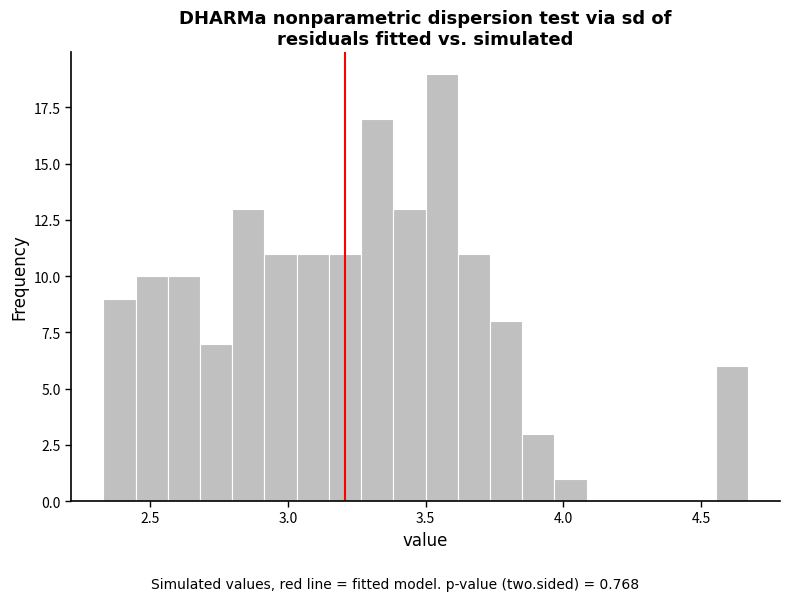

Read against the x-axis, roughly where is the centre of the tallest bar?

3.55